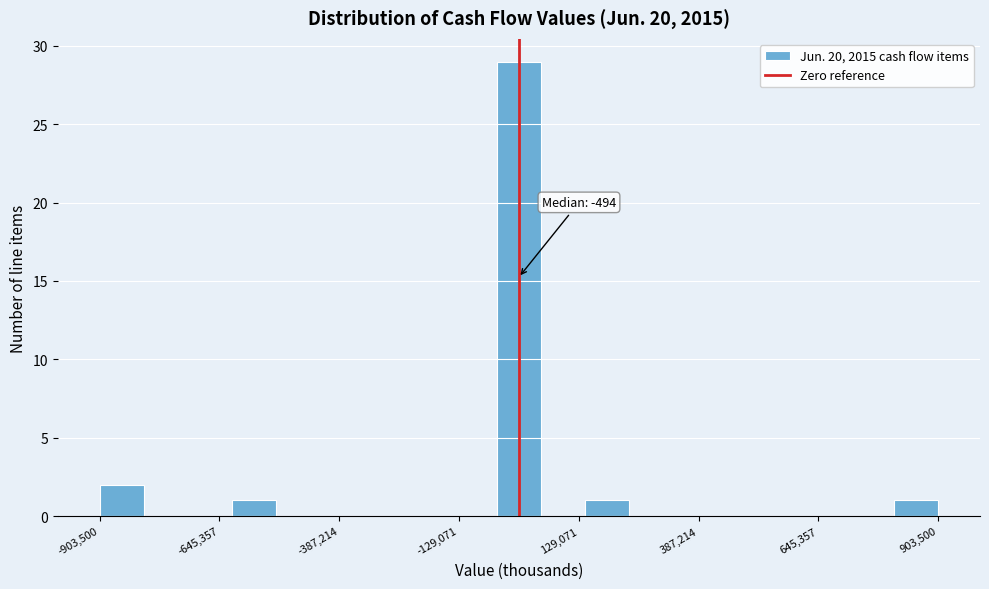

Around what value on the x-axis is the tallest bar? Give the approximate position of its centre, as read against the axis.

0